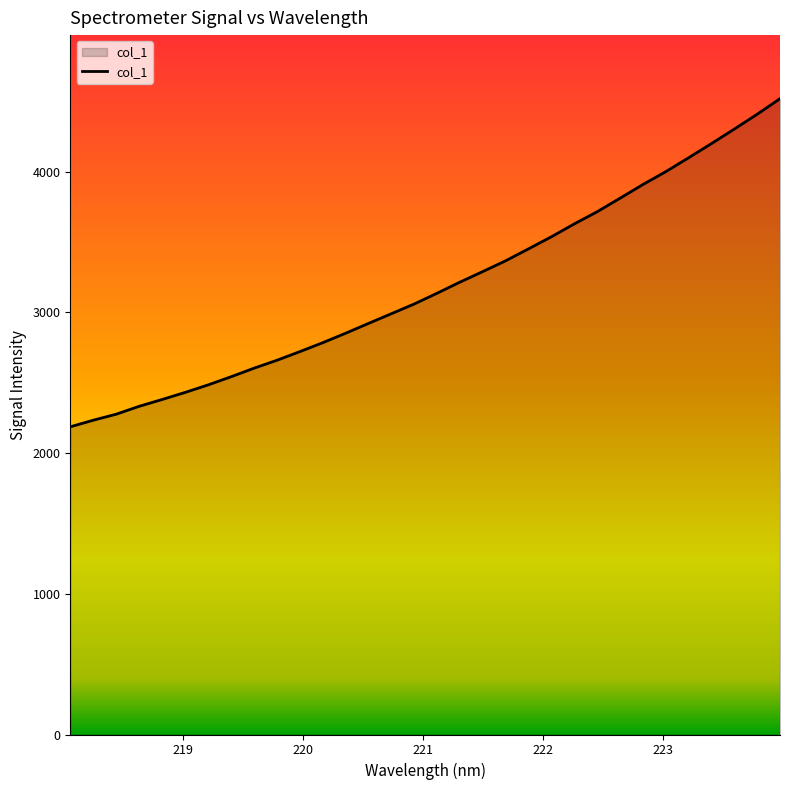

What is the smallest value displayed?

2187.0